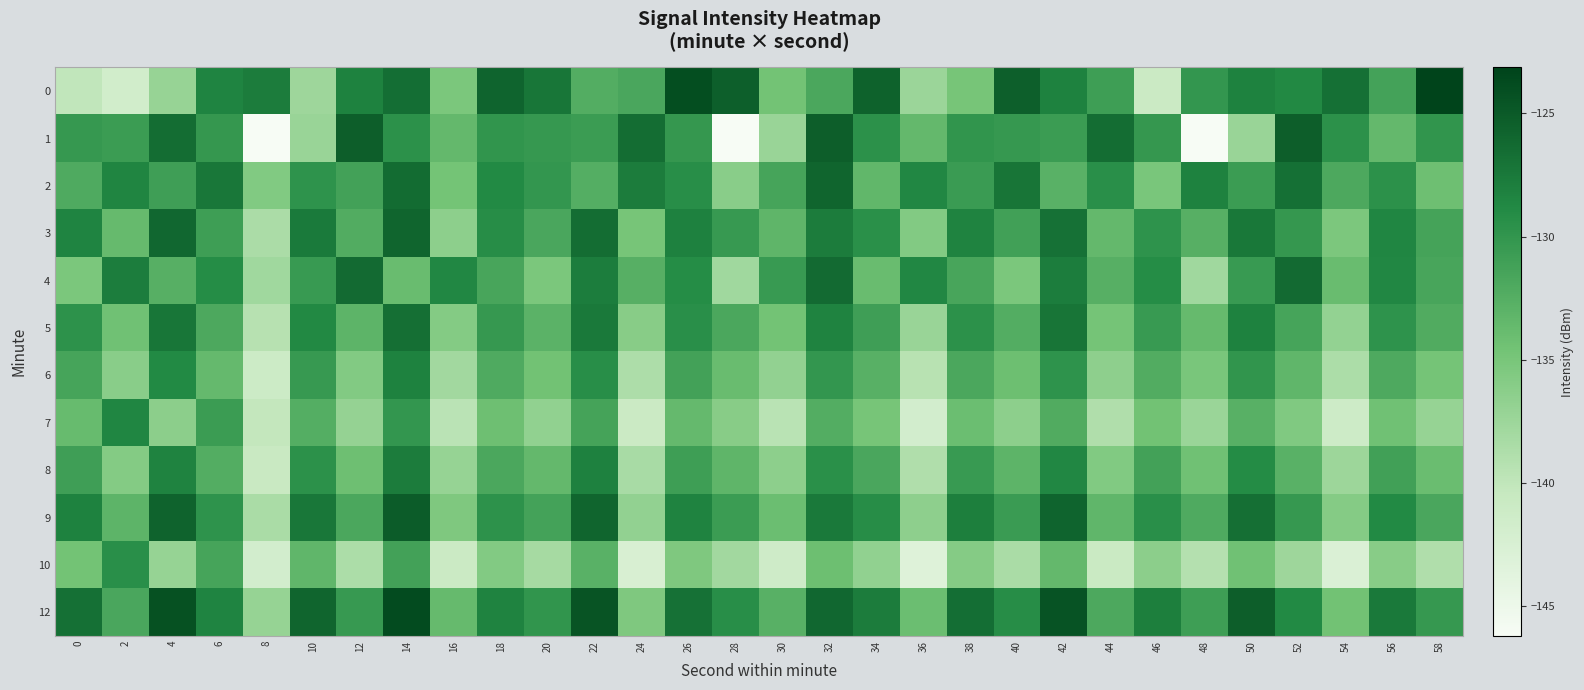

Reading left to right, extract all data points from this chart.

0: 0=-140.0	2=-141.6	4=-137.2	6=-128.4	8=-127.8	10=-137.6	12=-128.2	14=-126.6	16=-135.2	18=-125.8	20=-127.3	22=-132.3	24=-131.7	26=-123.9	28=-125.4	30=-134.6	32=-131.8	34=-125.6	36=-137.5	38=-134.9	40=-125.4	42=-128.2	44=-130.8	46=-140.9	48=-130.1	50=-128.2	52=-128.8	54=-126.8	56=-131.3	58=-123.1
1: 0=-130.3	2=-130.7	4=-126.5	6=-130.2	8=-146.2	10=-137.3	12=-125.4	14=-129.6	16=-133.5	18=-130.0	20=-130.3	22=-130.7	24=-126.5	26=-130.2	28=-146.2	30=-137.3	32=-125.4	34=-129.6	36=-133.5	38=-130.0	40=-130.3	42=-130.7	44=-126.5	46=-130.2	48=-146.2	50=-137.3	52=-125.4	54=-129.6	56=-133.5	58=-130.0
2: 0=-132.1	2=-128.5	4=-130.9	6=-127.3	8=-135.6	10=-129.8	12=-131.2	14=-126.4	16=-134.7	18=-128.9	20=-130.1	22=-132.5	24=-127.8	26=-129.3	28=-136.2	30=-131.5	32=-125.9	34=-133.4	36=-128.7	38=-130.6	40=-127.1	42=-132.8	44=-129.4	46=-135.1	48=-128.2	50=-130.7	52=-126.8	54=-131.9	56=-129.6	58=-134.3
3: 0=-128.4	2=-133.7	4=-126.1	6=-130.8	8=-138.5	10=-127.6	12=-132.3	14=-125.9	16=-136.4	18=-129.2	20=-131.7	22=-126.5	24=-134.9	26=-128.1	28=-130.4	30=-133.2	32=-127.8	34=-129.5	36=-135.7	38=-128.3	40=-131.1	42=-126.9	44=-133.5	46=-129.8	48=-132.6	50=-127.4	52=-130.2	54=-135.3	56=-128.6	58=-131.4
4: 0=-135.2	2=-127.9	4=-132.6	6=-129.1	8=-137.8	10=-130.5	12=-126.3	14=-133.9	16=-128.7	18=-131.6	20=-135.2	22=-127.9	24=-132.6	26=-129.1	28=-137.8	30=-130.5	32=-126.3	34=-133.9	36=-128.7	38=-131.6	40=-135.2	42=-127.9	44=-132.6	46=-129.1	48=-137.8	50=-130.5	52=-126.3	54=-133.9	56=-128.7	58=-131.6
5: 0=-129.7	2=-134.4	4=-127.2	6=-131.9	8=-139.3	10=-128.8	12=-133.1	14=-126.7	16=-135.8	18=-130.3	20=-132.9	22=-127.5	24=-136.1	26=-129.4	28=-131.8	30=-134.6	32=-128.3	34=-130.9	36=-137.2	38=-129.6	40=-132.4	42=-127.1	44=-134.8	46=-130.5	48=-133.7	50=-128.2	52=-131.5	54=-136.9	56=-129.8	58=-132.2
6: 0=-131.5	2=-136.2	4=-128.9	6=-133.6	8=-141.1	10=-130.4	12=-135.7	14=-128.2	16=-137.9	18=-132.1	20=-134.5	22=-129.3	24=-138.7	26=-131.2	28=-133.9	30=-136.8	32=-130.1	34=-132.7	36=-139.4	38=-131.8	40=-134.2	42=-129.8	44=-136.5	46=-132.3	48=-135.1	50=-129.9	52=-133.3	54=-138.6	56=-132.0	58=-134.8
7: 0=-133.8	2=-128.6	4=-136.3	6=-130.7	8=-140.2	10=-132.5	12=-137.0	14=-130.1	16=-139.6	18=-134.3	20=-136.7	22=-131.4	24=-140.9	26=-133.6	28=-136.1	30=-139.5	32=-132.4	34=-134.9	36=-141.8	38=-134.1	40=-136.4	42=-132.2	44=-138.9	46=-134.5	48=-137.3	50=-132.7	52=-135.5	54=-141.2	56=-134.4	58=-137.1
8: 0=-130.9	2=-135.8	4=-128.3	6=-132.4	8=-140.7	10=-129.6	12=-134.3	14=-127.8	16=-137.1	18=-131.8	20=-133.5	22=-128.1	24=-138.3	26=-130.8	28=-133.2	30=-136.4	32=-129.5	34=-131.7	36=-138.9	38=-130.5	40=-133.1	42=-128.7	44=-135.6	46=-131.2	48=-134.4	50=-129.0	52=-132.8	54=-137.5	56=-131.1	58=-134.0
9: 0=-128.2	2=-133.1	4=-125.7	6=-129.8	8=-138.4	10=-127.3	12=-131.8	14=-125.2	16=-135.4	18=-129.7	20=-131.3	22=-125.9	24=-136.8	26=-128.3	28=-130.7	30=-134.1	32=-127.5	34=-129.2	36=-136.5	38=-128.0	40=-130.6	42=-125.8	44=-133.3	46=-129.4	48=-132.1	50=-126.7	52=-130.3	54=-135.9	56=-128.9	58=-131.7
10: 0=-134.6	2=-129.4	4=-137.1	6=-131.5	8=-141.8	10=-133.3	12=-138.6	14=-131.2	16=-140.9	18=-135.7	20=-138.1	22=-132.8	24=-142.5	26=-135.4	28=-137.9	30=-141.3	32=-134.2	34=-136.7	36=-143.2	38=-135.9	40=-138.4	42=-133.5	44=-140.8	46=-136.3	48=-139.1	50=-134.4	52=-137.6	54=-142.7	56=-136.1	58=-138.9
12: 0=-126.8	2=-131.7	4=-124.3	6=-128.4	8=-137.1	10=-125.9	12=-130.4	14=-123.8	16=-133.7	18=-128.3	20=-129.9	22=-124.5	24=-135.4	26=-126.9	28=-129.3	30=-132.7	32=-126.1	34=-127.8	36=-134.1	38=-126.6	40=-129.2	42=-124.4	44=-131.9	46=-128.0	48=-130.8	50=-125.3	52=-128.9	54=-134.5	56=-127.5	58=-130.3